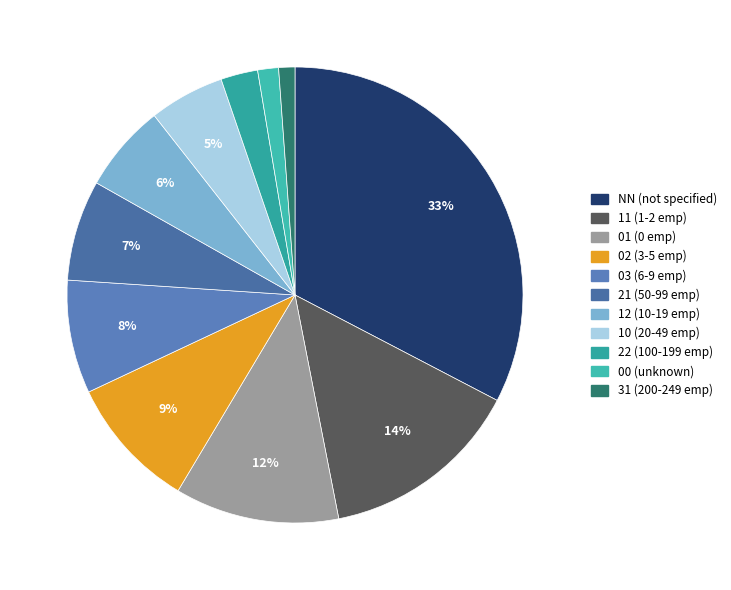

True or false: 12 accounts for 1% of the total.

False